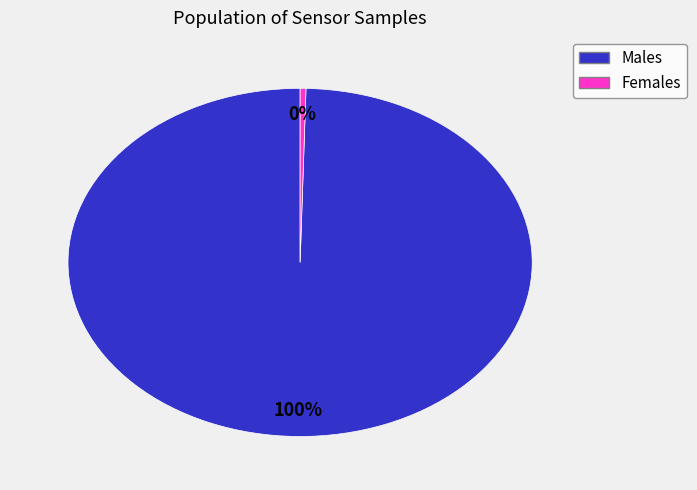

To the nearest percent, what is the average slice percentage?

50%